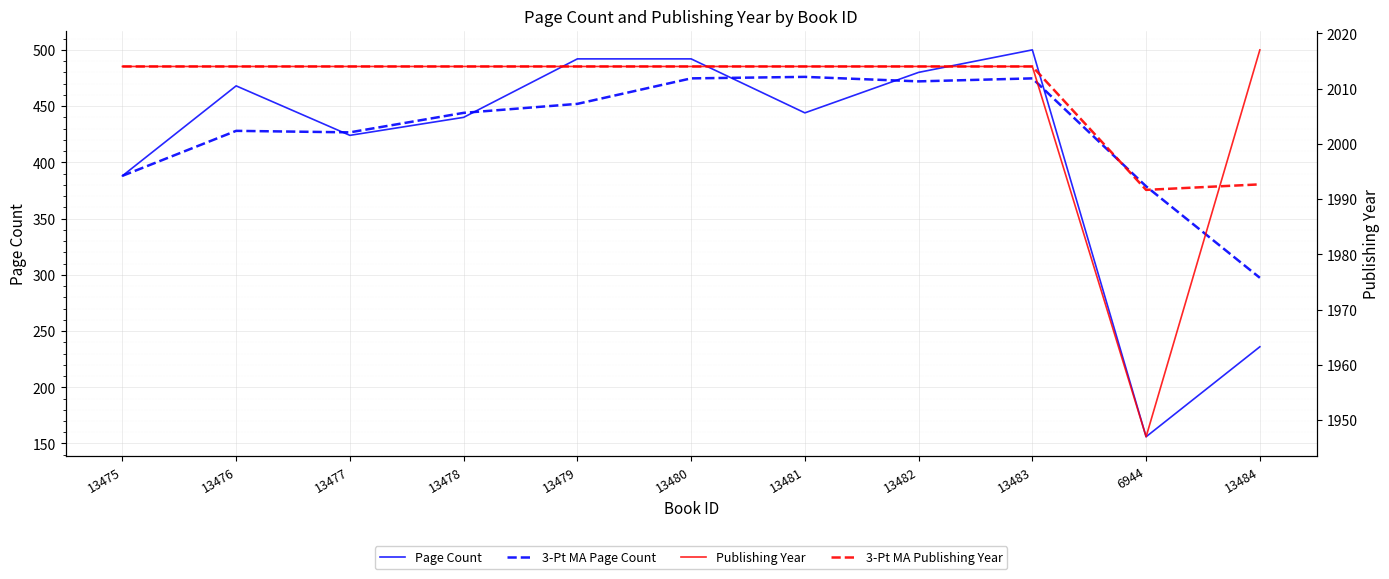

Is this an area chart (filled region under the line)?

No